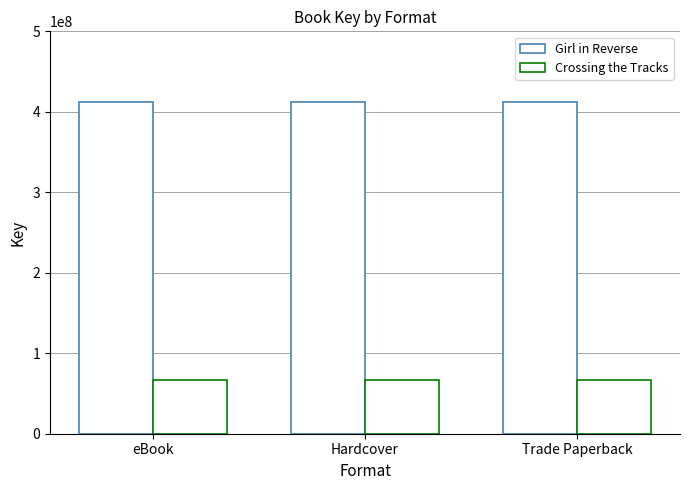

Which category has the highest value in the Girl in Reverse series?

eBook